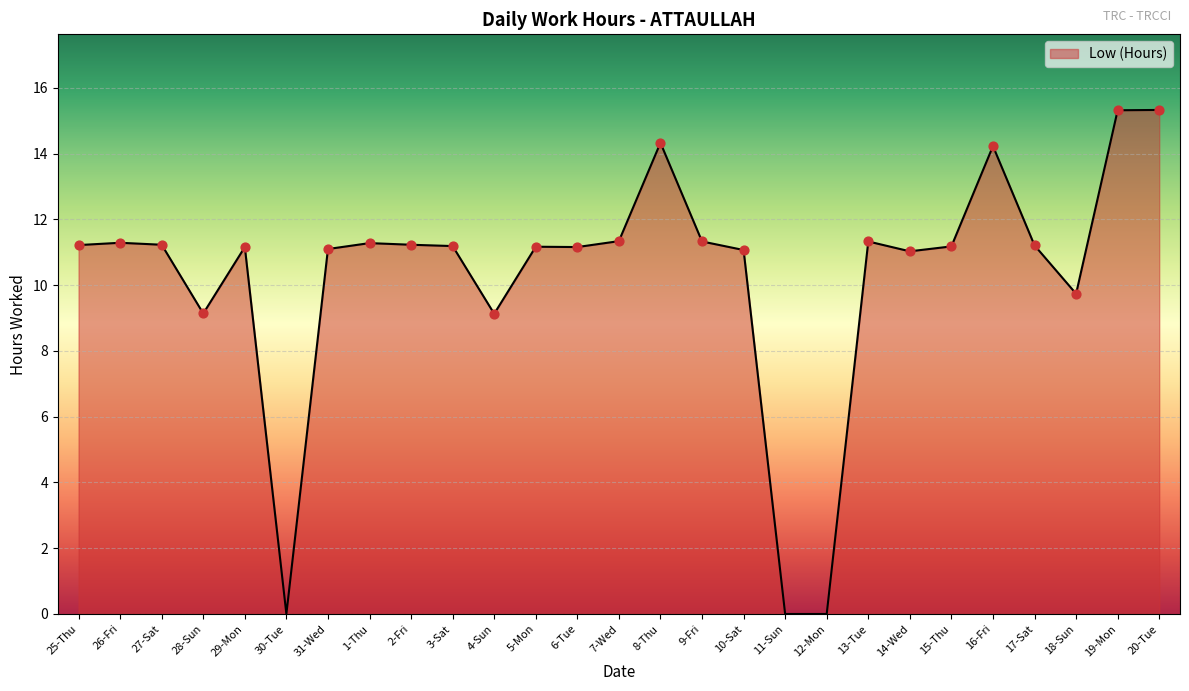

What is the change in value from 6-Tue to 20-Tue?

+4.2